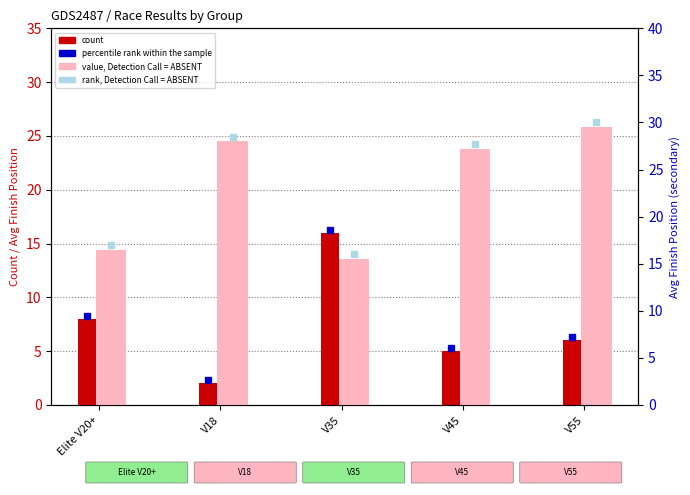

What position from the left is Elite V20+?

1